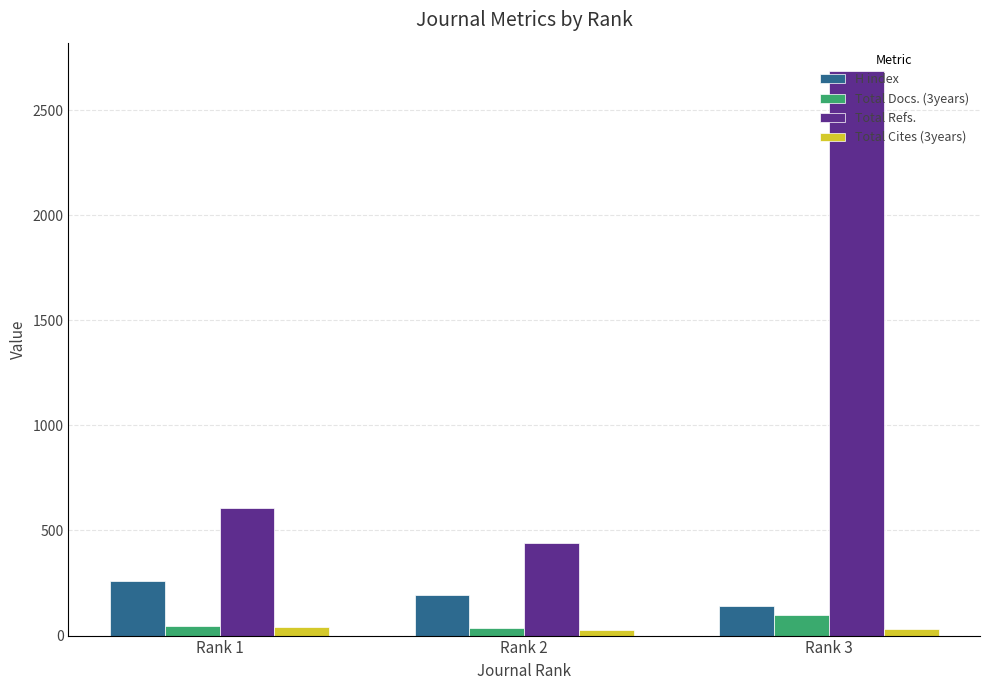

At which category is the sum across all series the highest?

Rank 3